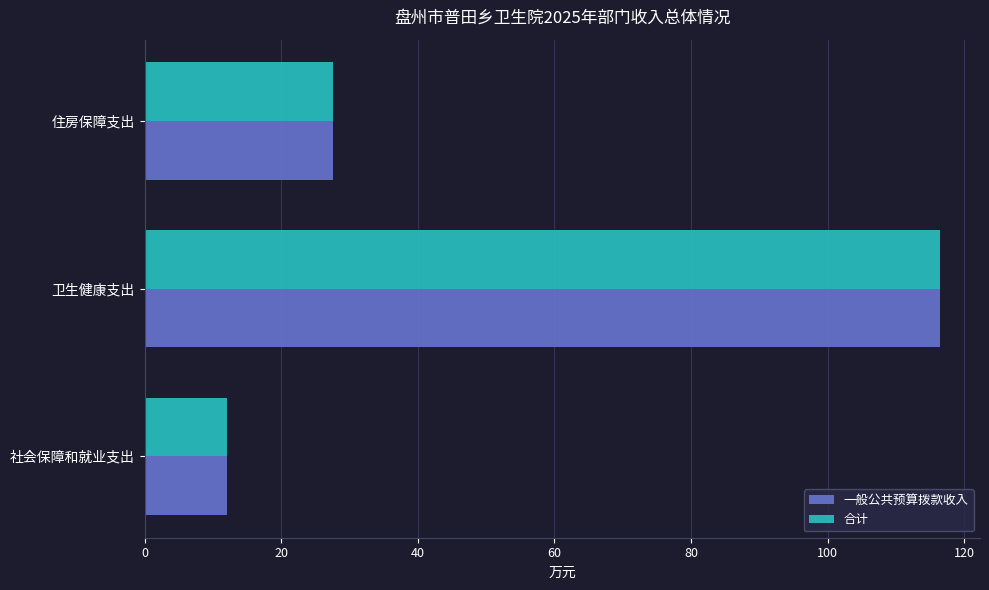

What is the approximate value of 合计 at 卫生健康支出?

116.5